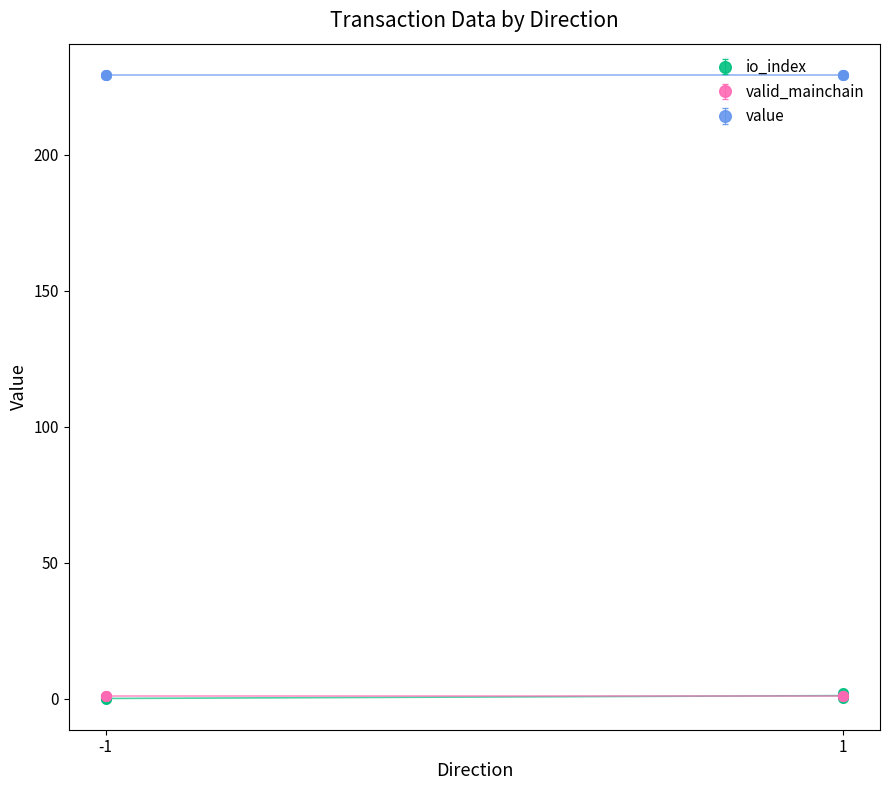

What are all the series names shown in the legend?

io_index, valid_mainchain, value